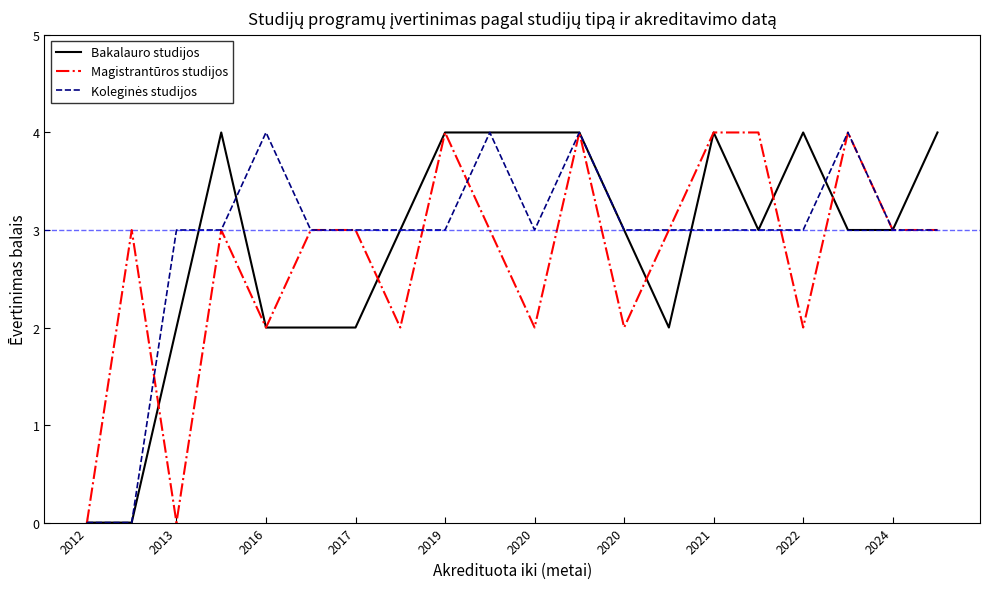

What is the greatest value displayed?

4